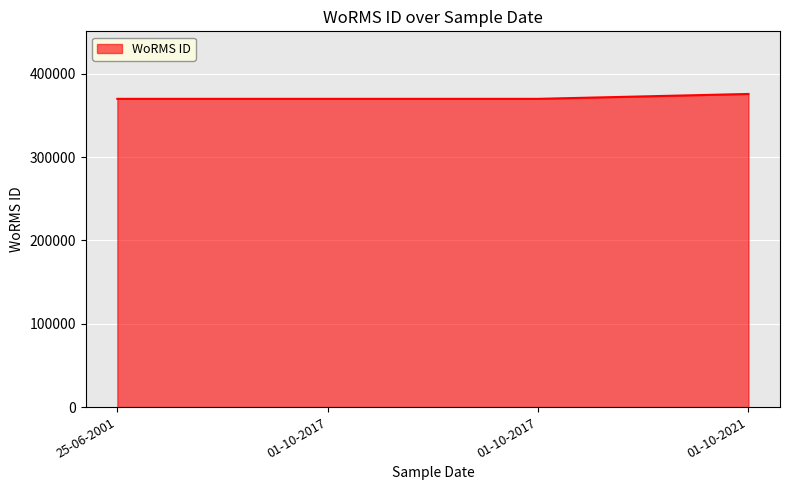

Which has a higher value, 01-10-2021 or 25-06-2001?

01-10-2021